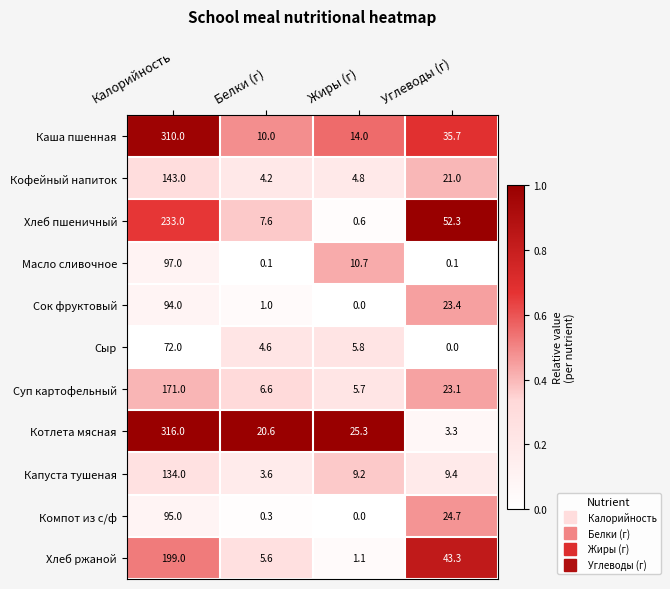

At which category does the chart reach its peak across all series?

Калорийность